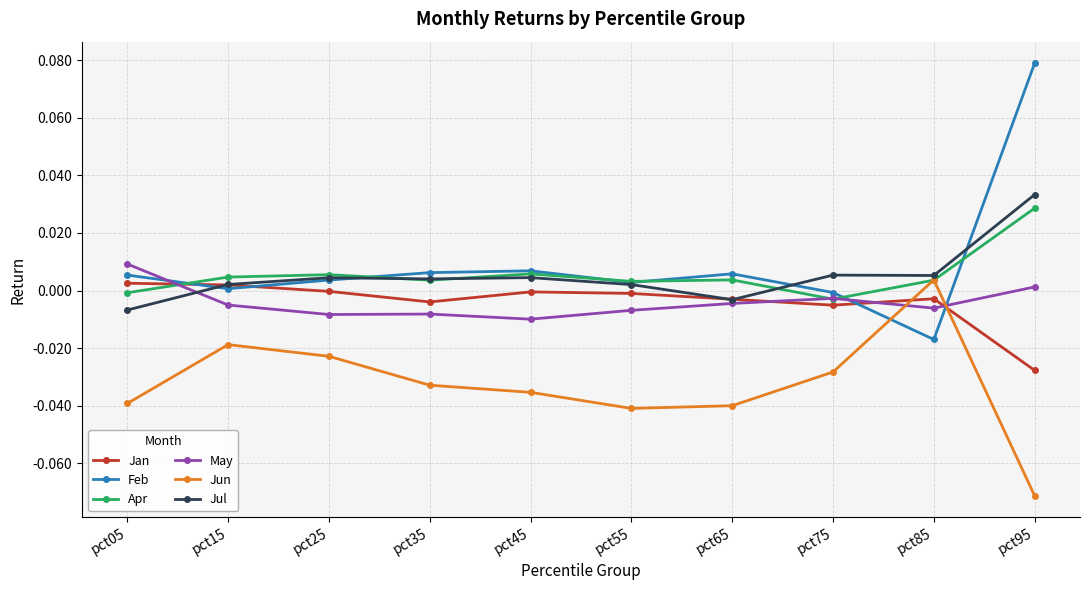

Between which two adjacent categories do Jun and May first intersect?

pct75 and pct85